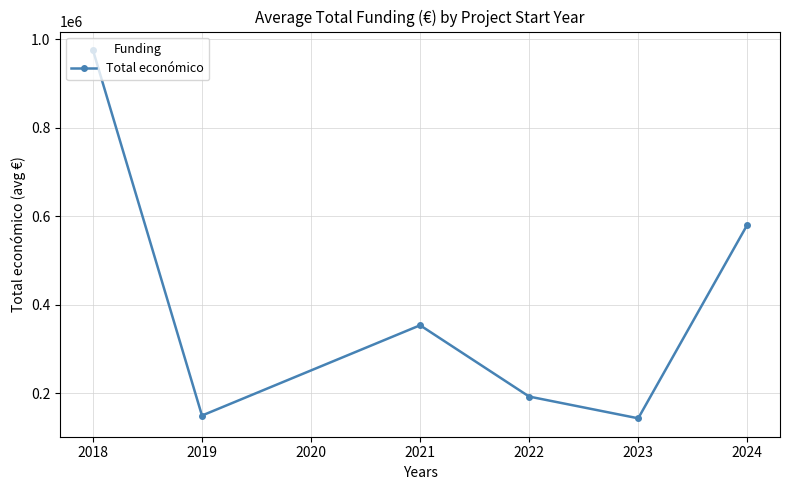

How many lines are shown in the chart?

1